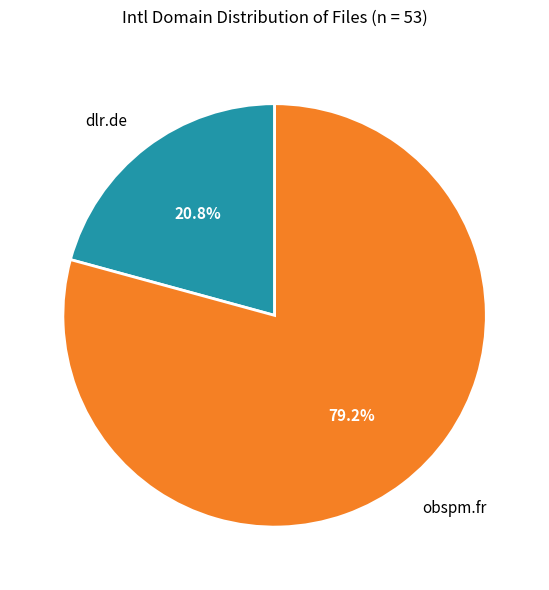

Which category accounts for the majority?

obspm.fr